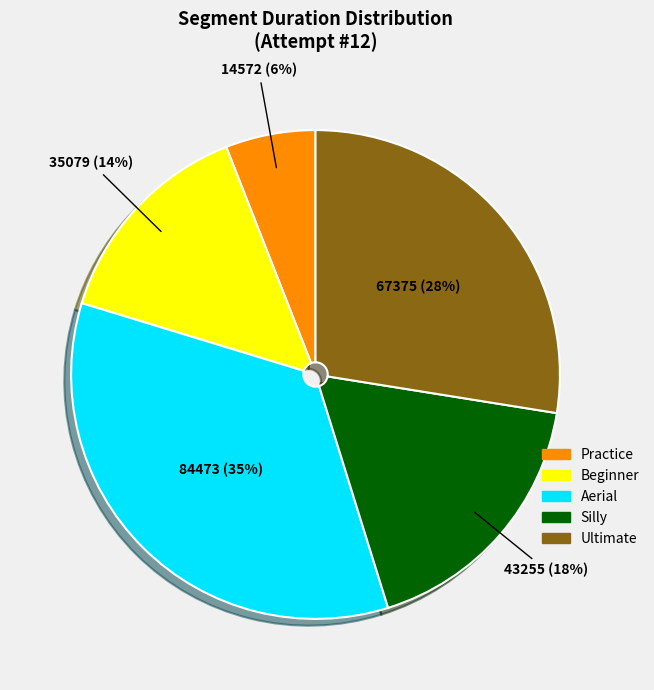

Is there a majority slice in this chart?

No